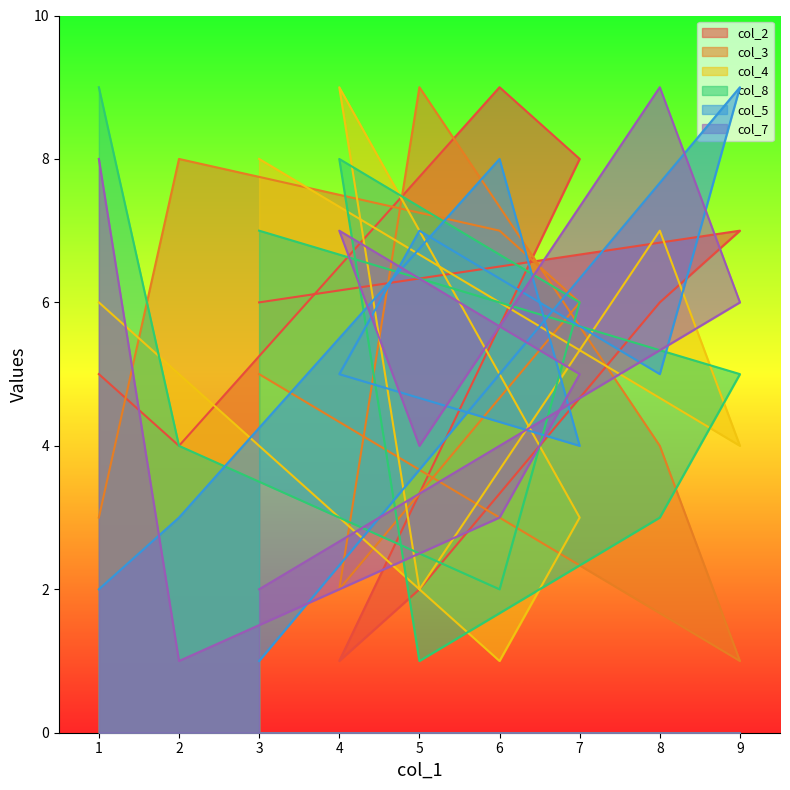

At 2, list the series in order from largest to smallest.

col_3, col_4, col_2, col_8, col_5, col_7